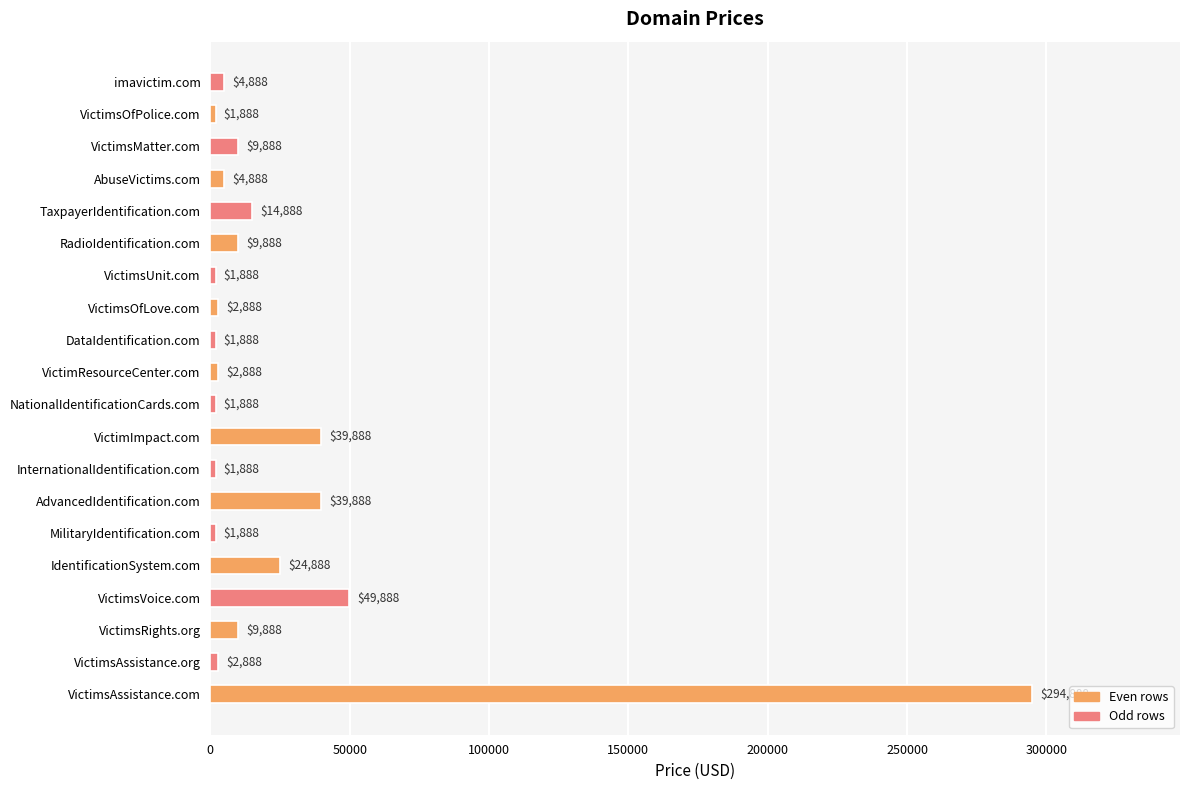

What is the maximum value shown in the chart?

294888